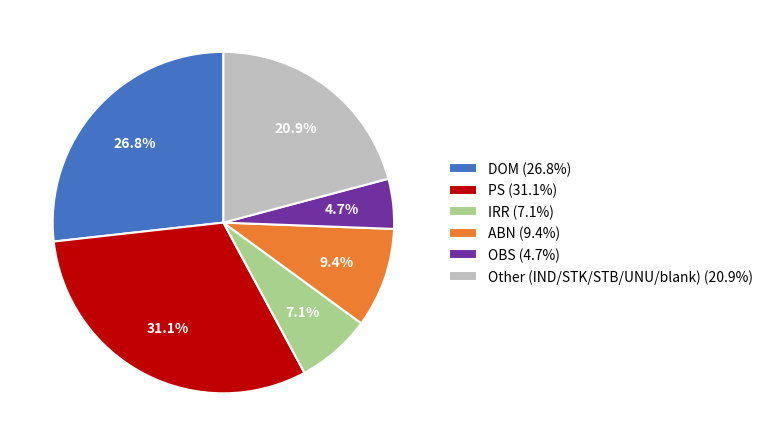

What is the ratio of the value at DOM (26.8%) to the value at OBS (4.7%)?

5.7